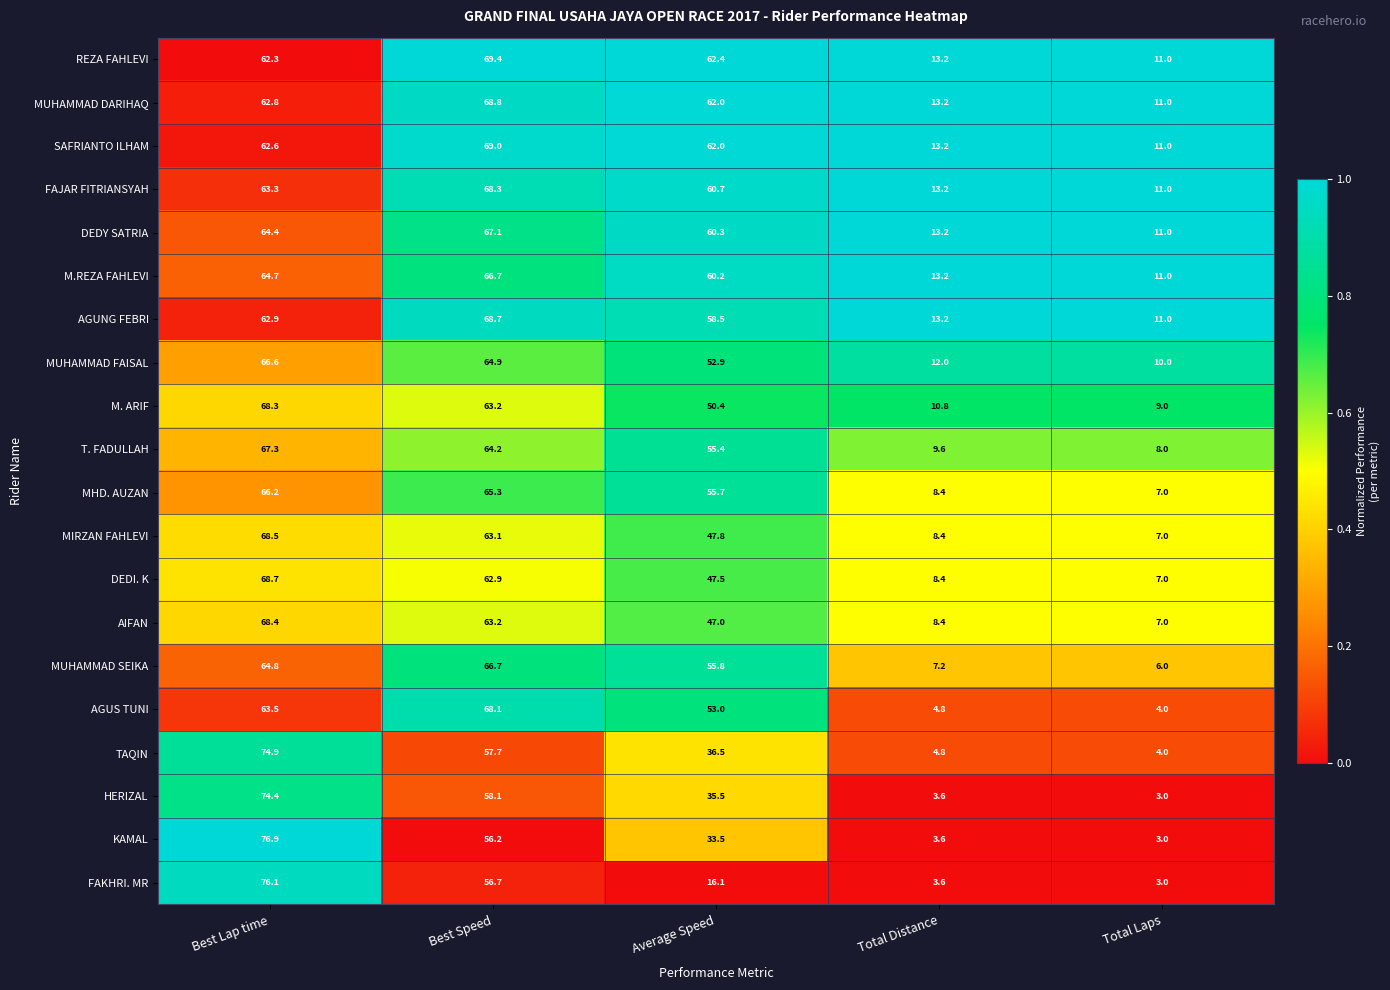

Count the number of data series in this chart.

20